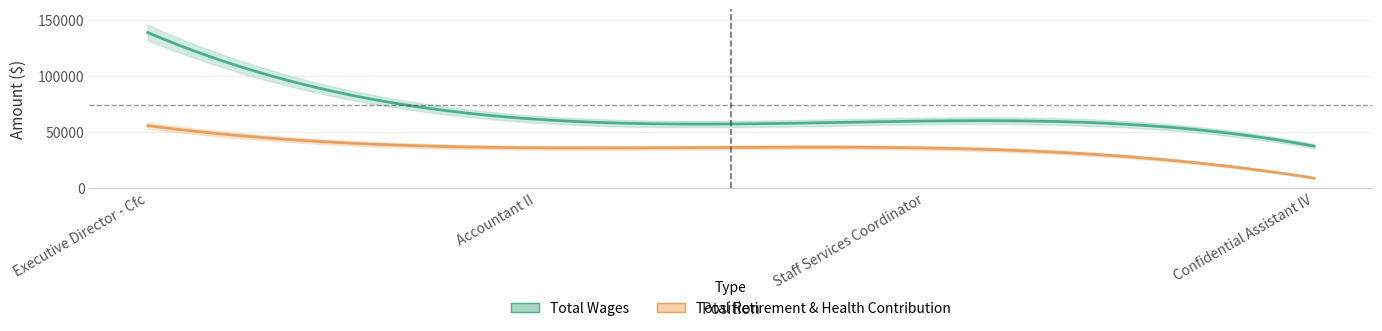

The value of Total Wages at Staff Services Coordinator is 104517. True or false?

False